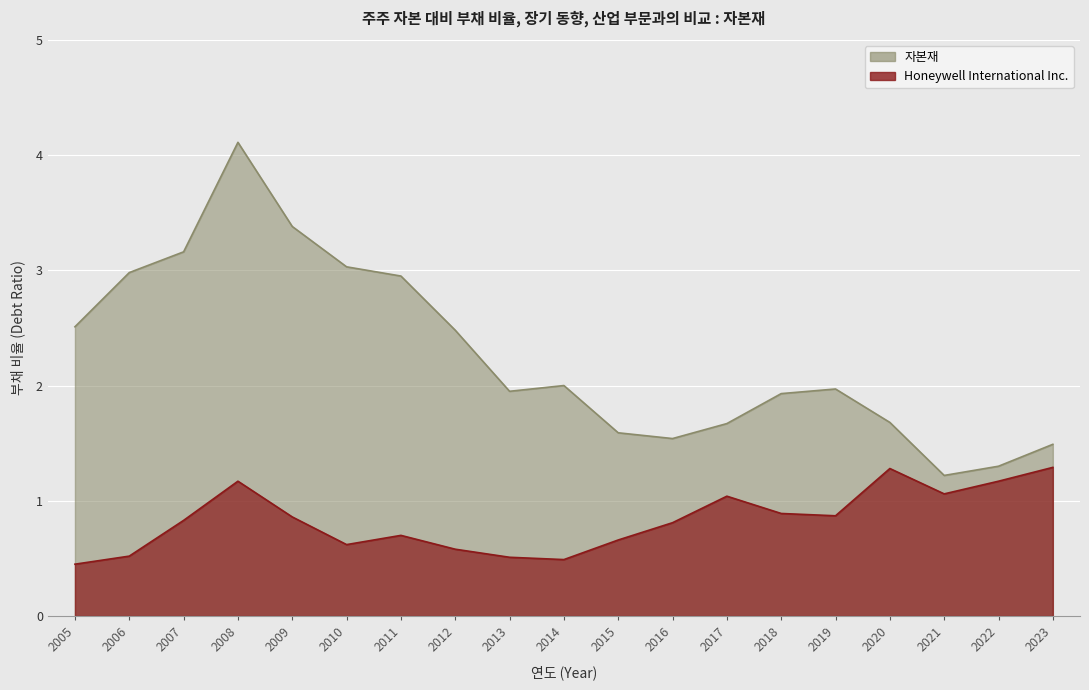

Reading left to right, what are all the values shown in this chart?

Honeywell International Inc.: 2005=0.5	2006=0.5	2007=0.8	2008=1.2	2009=0.9	2010=0.6	2011=0.7	2012=0.6	2013=0.5	2014=0.5	2015=0.7	2016=0.8	2017=1.0	2018=0.9	2019=0.9	2020=1.3	2021=1.1	2022=1.2	2023=1.3
자본재: 2005=2.5	2006=3.0	2007=3.2	2008=4.1	2009=3.4	2010=3.0	2011=3.0	2012=2.5	2013=1.9	2014=2.0	2015=1.6	2016=1.5	2017=1.7	2018=1.9	2019=2.0	2020=1.7	2021=1.2	2022=1.3	2023=1.5